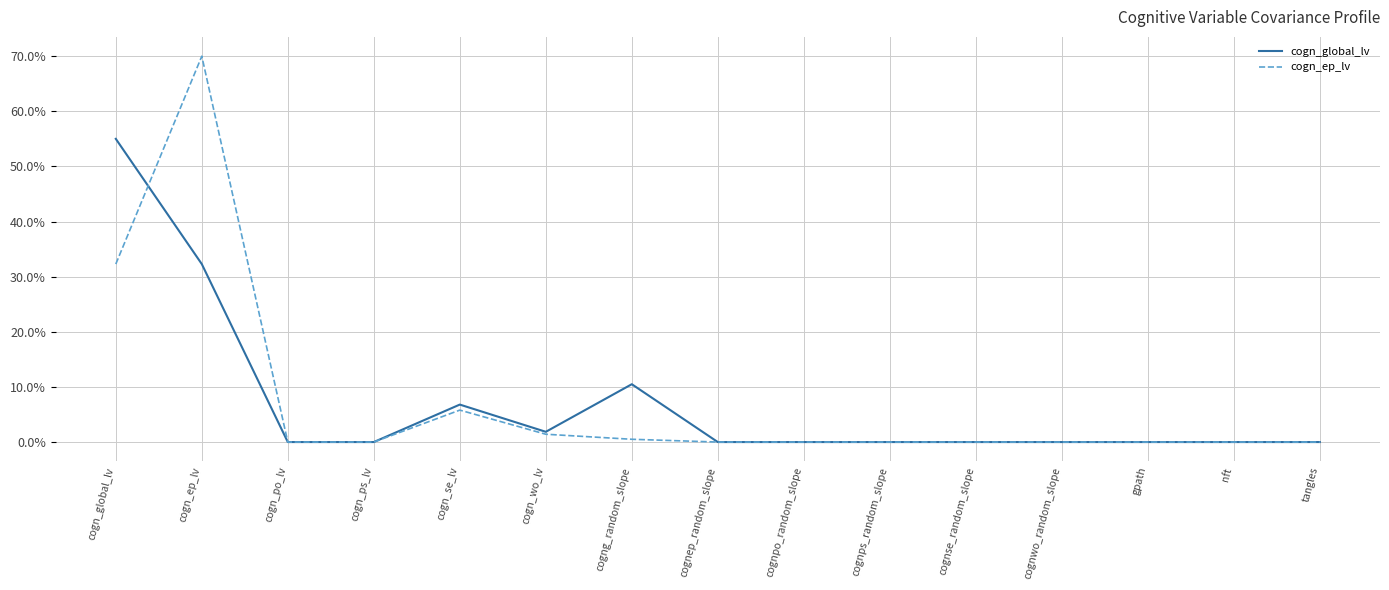

True or false: cogn_ep_lv has a value of 0.0 at cogn_ps_lv.

True